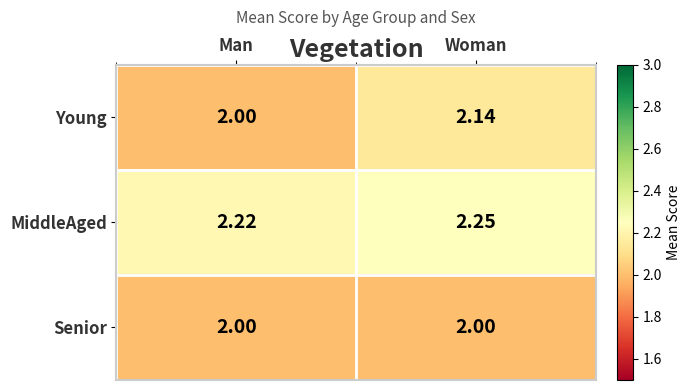

Which series changed the most between Man and Woman?

Young